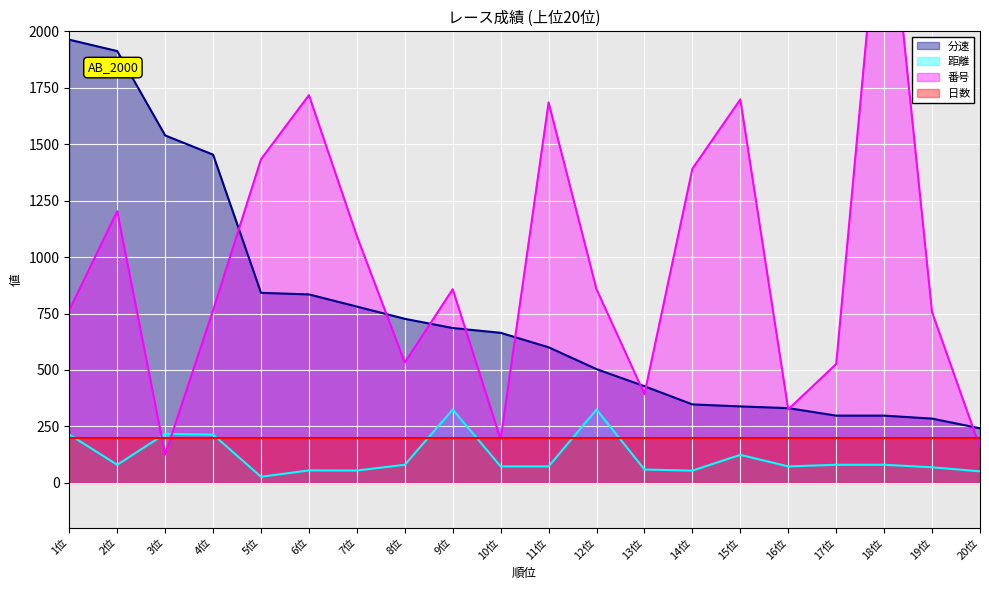

List the labels in order of 分速 value, smallest first.

20位, 19位, 17位, 18位, 16位, 15位, 14位, 13位, 12位, 11位, 10位, 9位, 8位, 7位, 6位, 5位, 4位, 3位, 2位, 1位